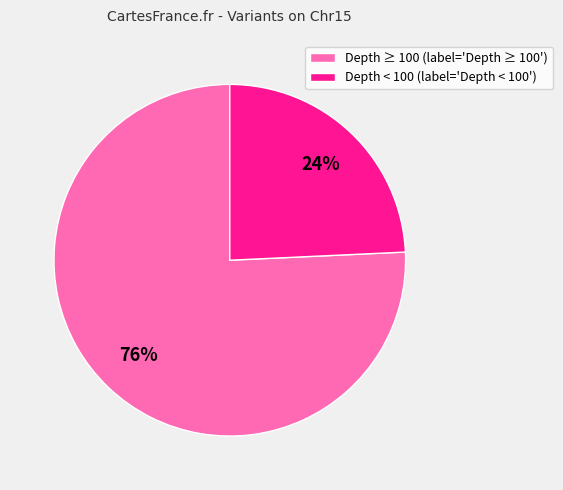

Which slice represents more than half of the pie?

Depth ≥ 100 (label='Depth ≥ 100')